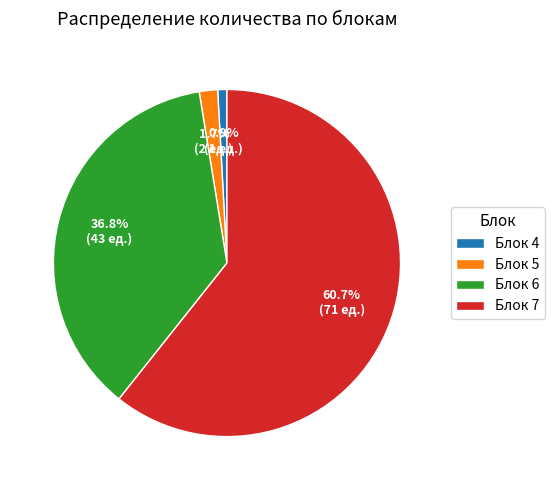

To the nearest percent, what is the average slice percentage?

25%